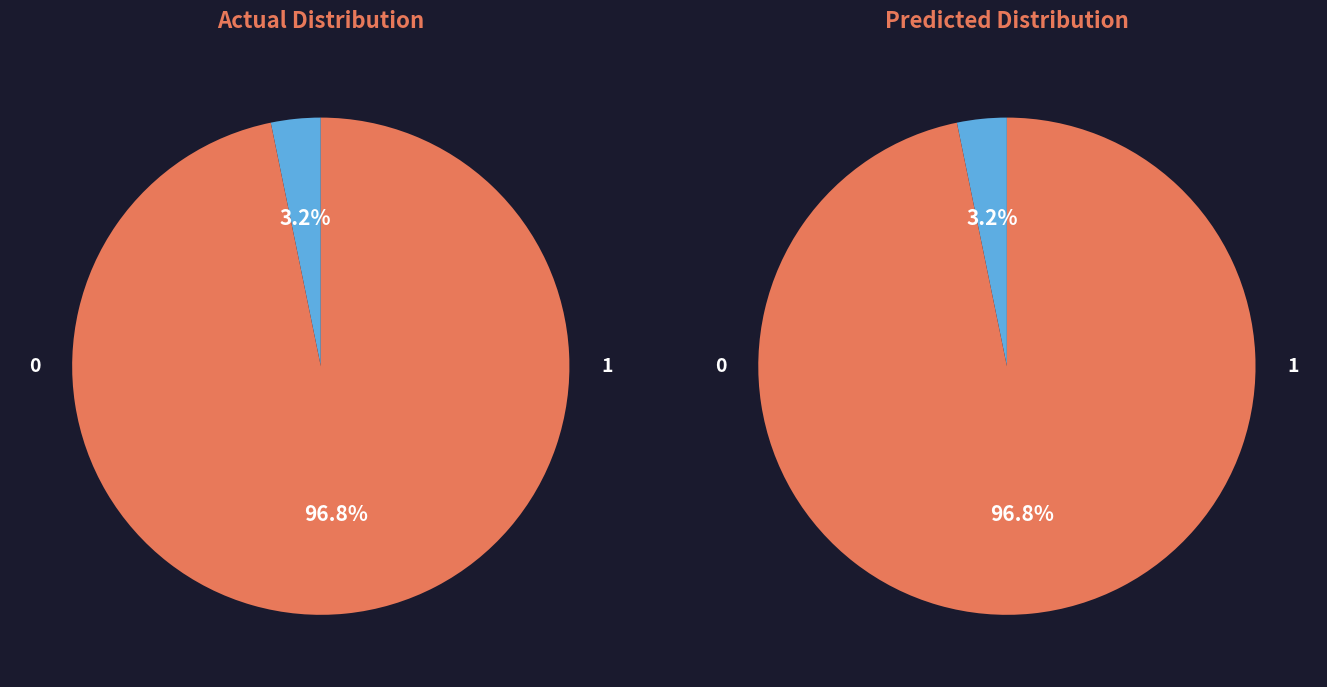

How many slices are in this pie chart?

2